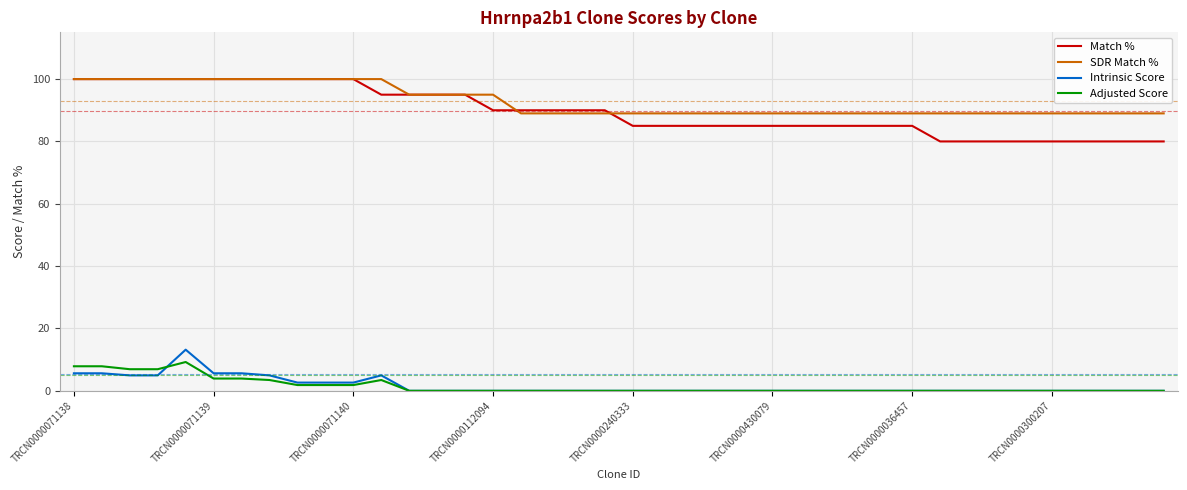

What is the maximum value shown in the chart?

100.0